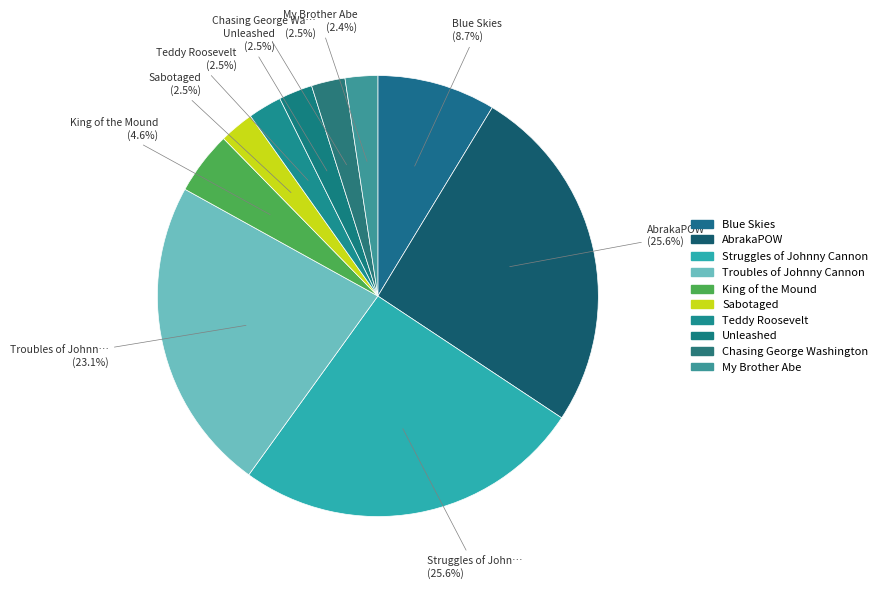

Which slice is the largest?

AbrakaPOW